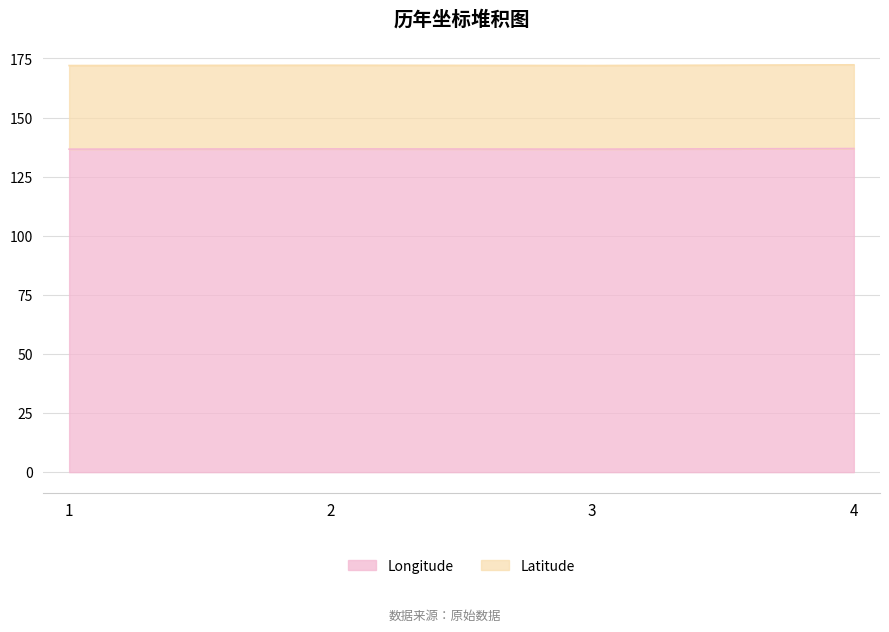

Which series has the widest spread of values?

Latitude